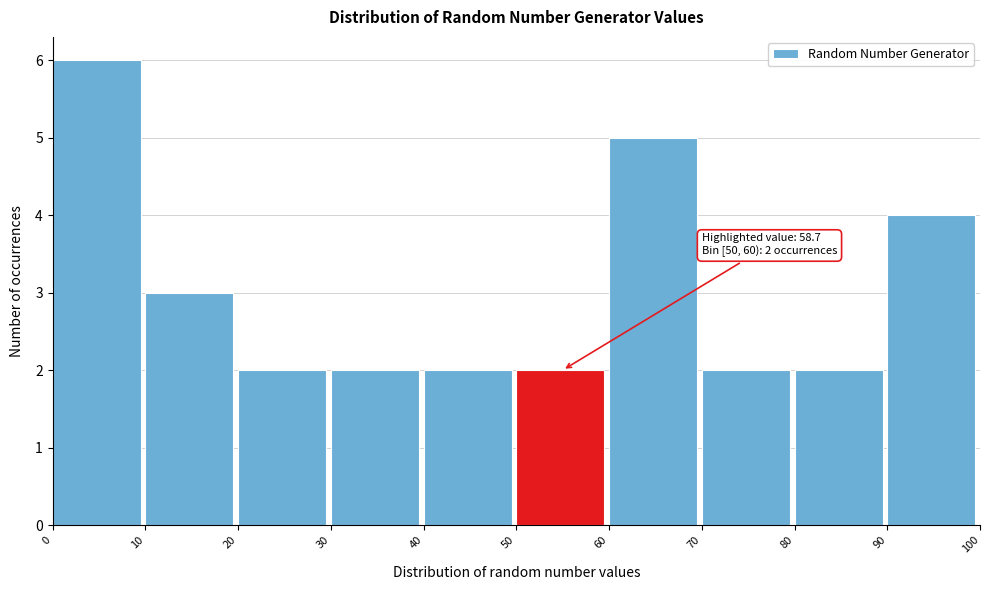

Which range on the x-axis has the tallest bar?

0 to 10